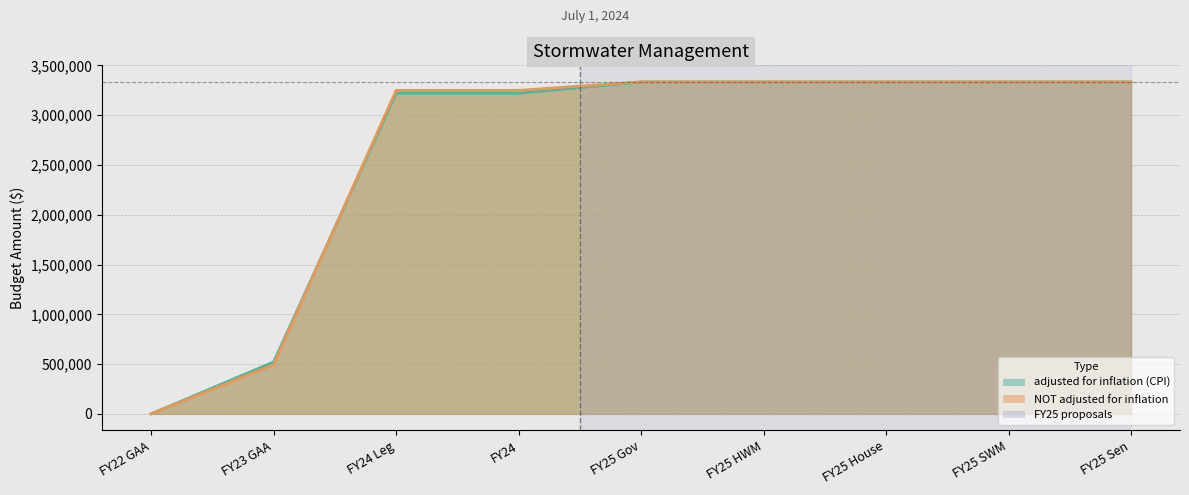

What is the spread (max minus min) of values at FY23 GAA?

26317